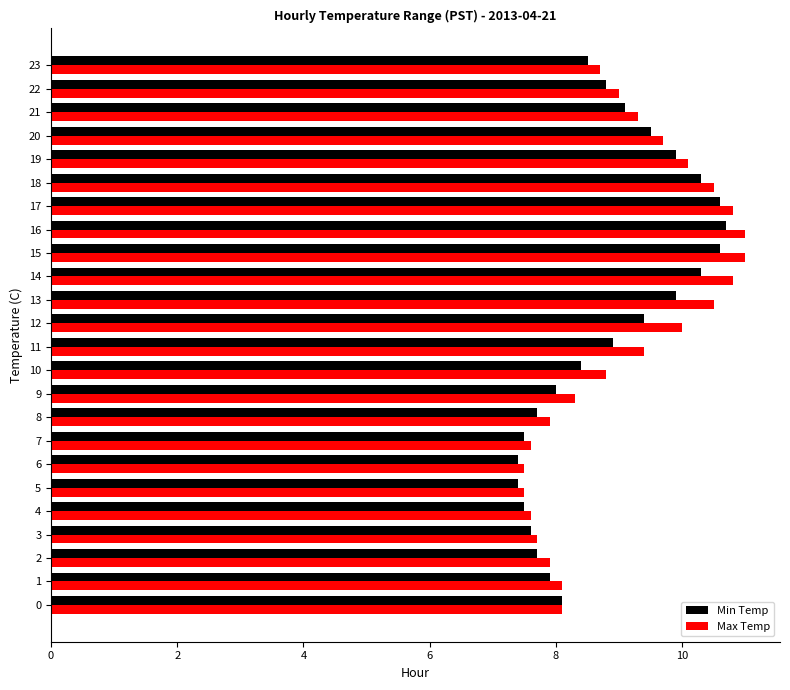

What is the sum of the Min Temp values at 13 and 6?

17.3